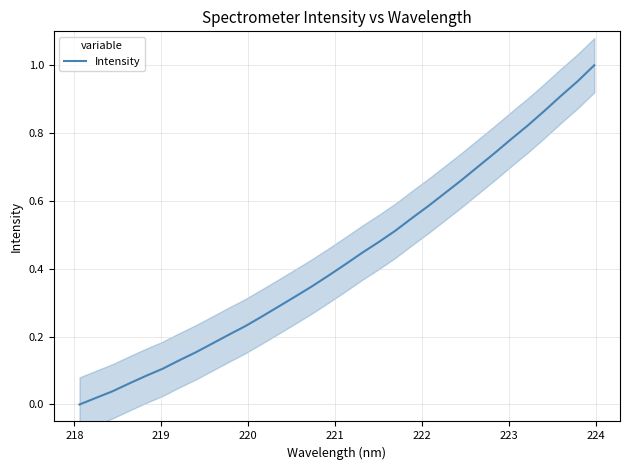

What is the difference between the maximum and minimum values?

1.0